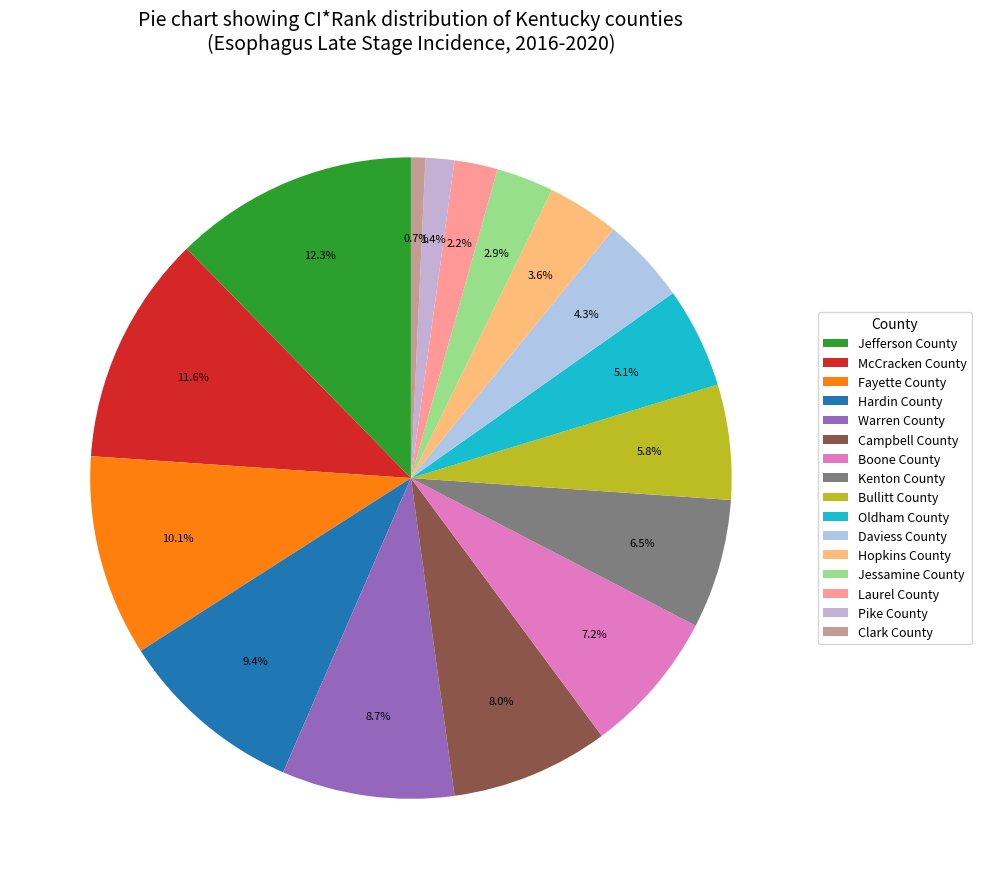

To the nearest percent, what is the combined percentage of Laurel County and Jefferson County?

14%